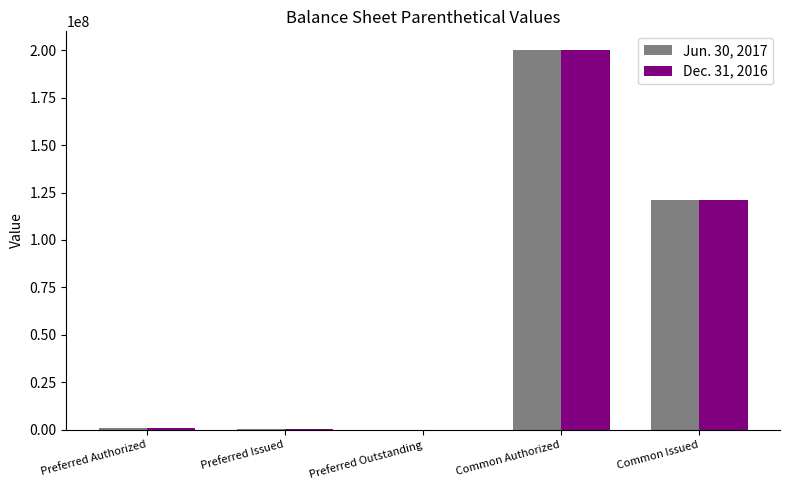

True or false: Jun. 30, 2017 has a value of 121043958 at Common Issued.

True